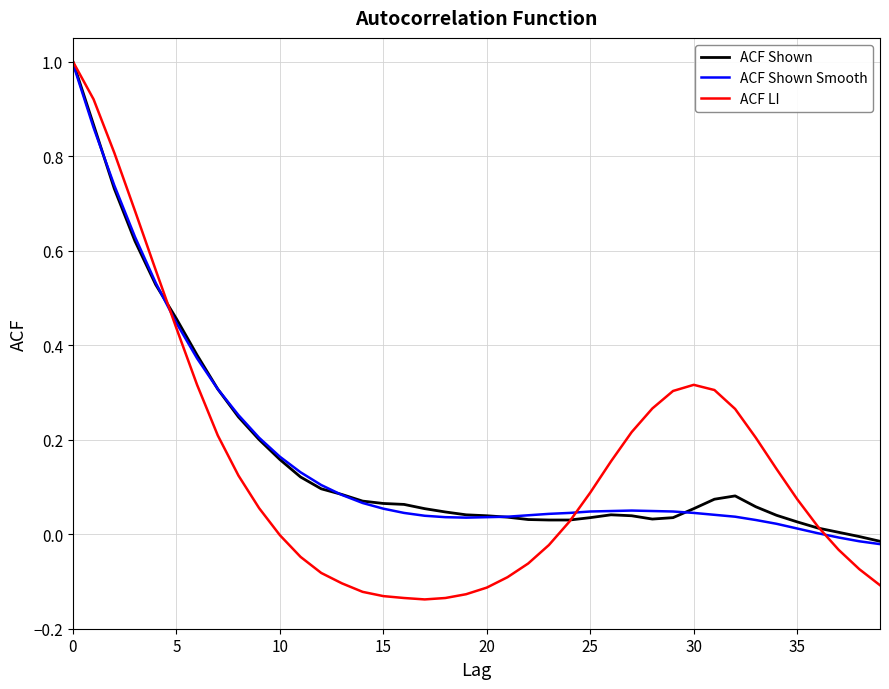

Which series has the largest range (max minus min)?

ACF LI